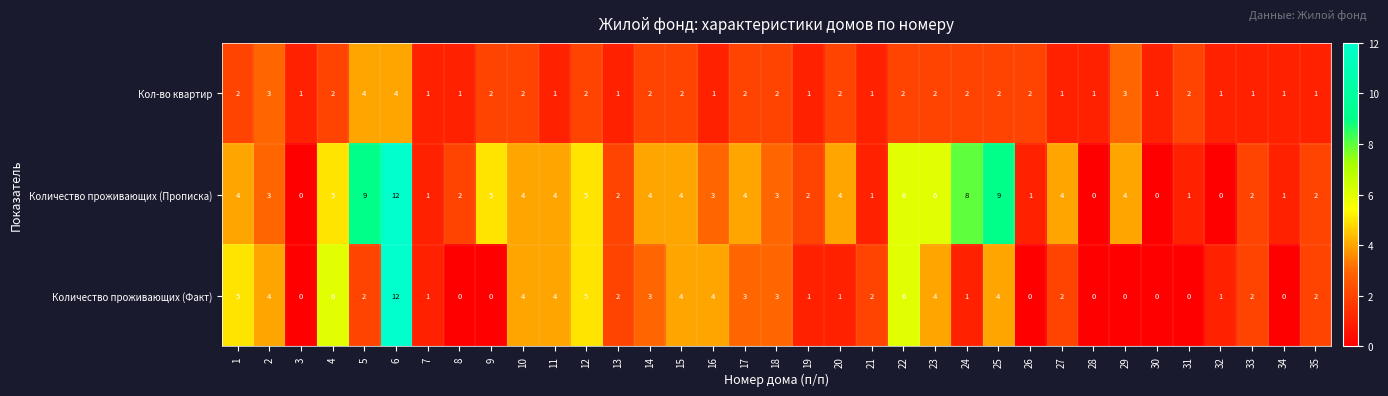

The Количество проживающих (Факт) series shows 0 at 9. True or false?

True